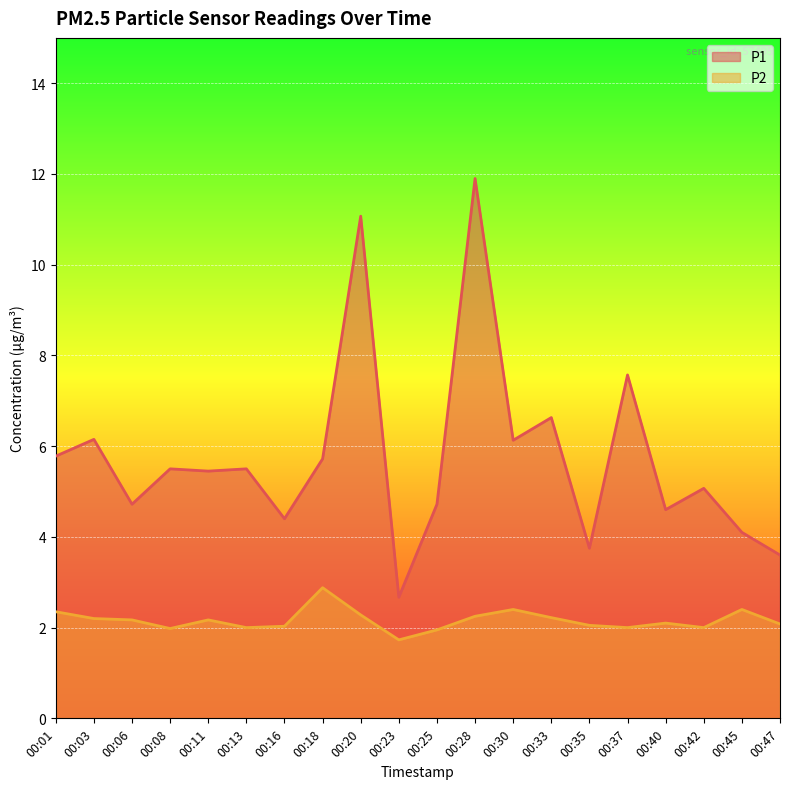

At which category does P2 reach its first local valley?

00:08